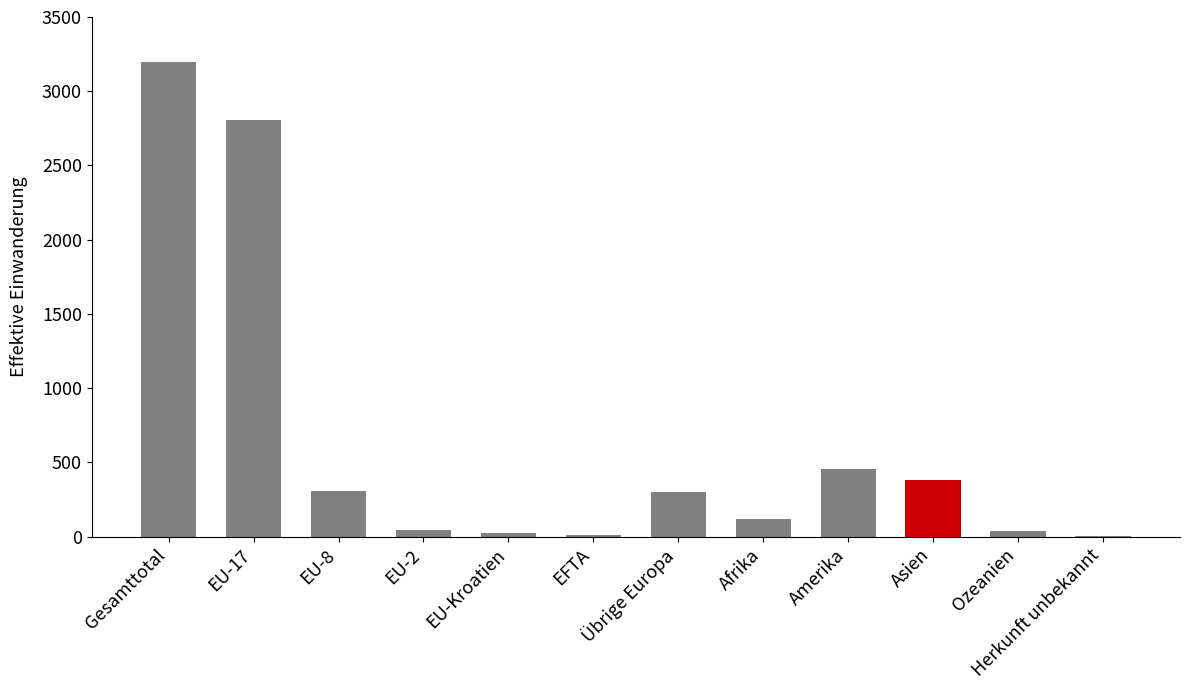

What value does the data have at Amerika?

453